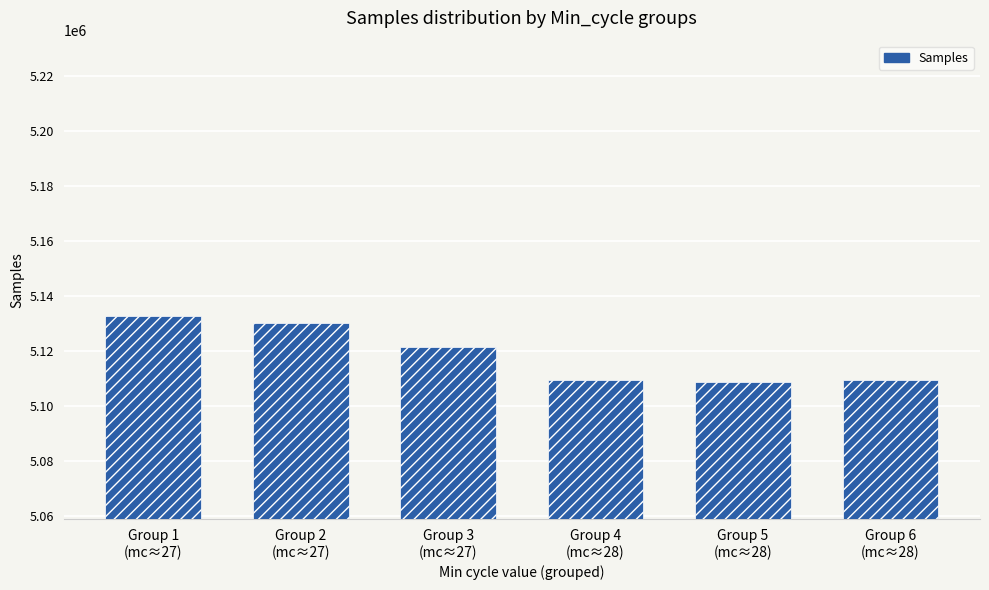

Count the number of data series in this chart.

1